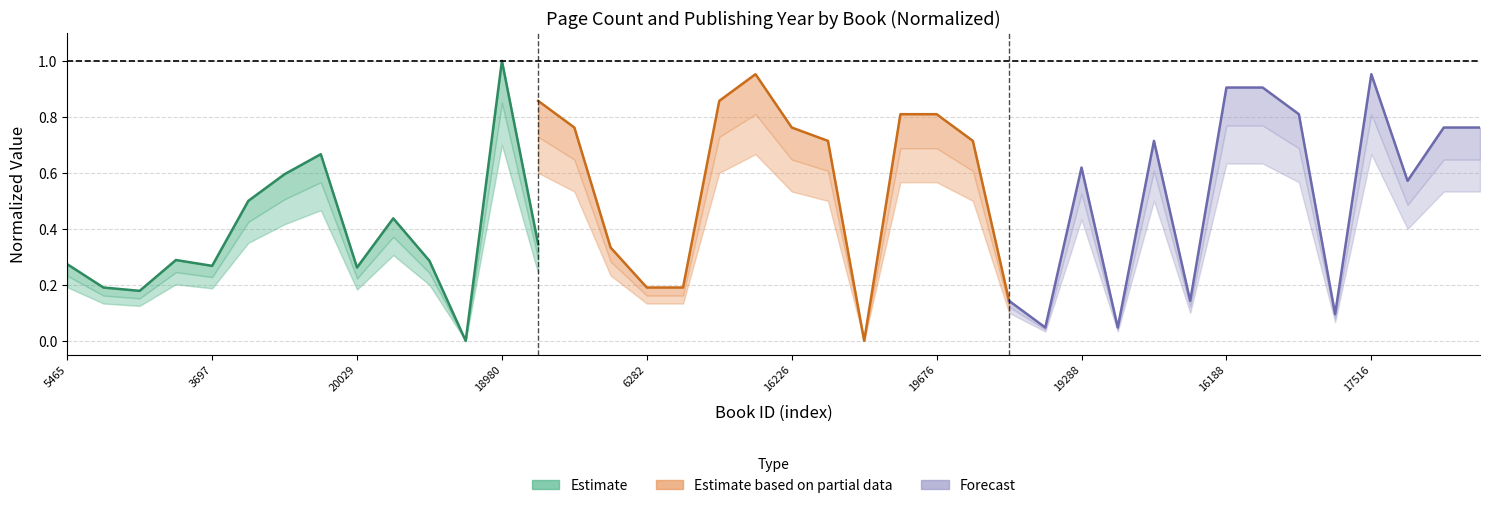

The value of Publishing Year (Forecast) at 5465 is 0.2. True or false?

False